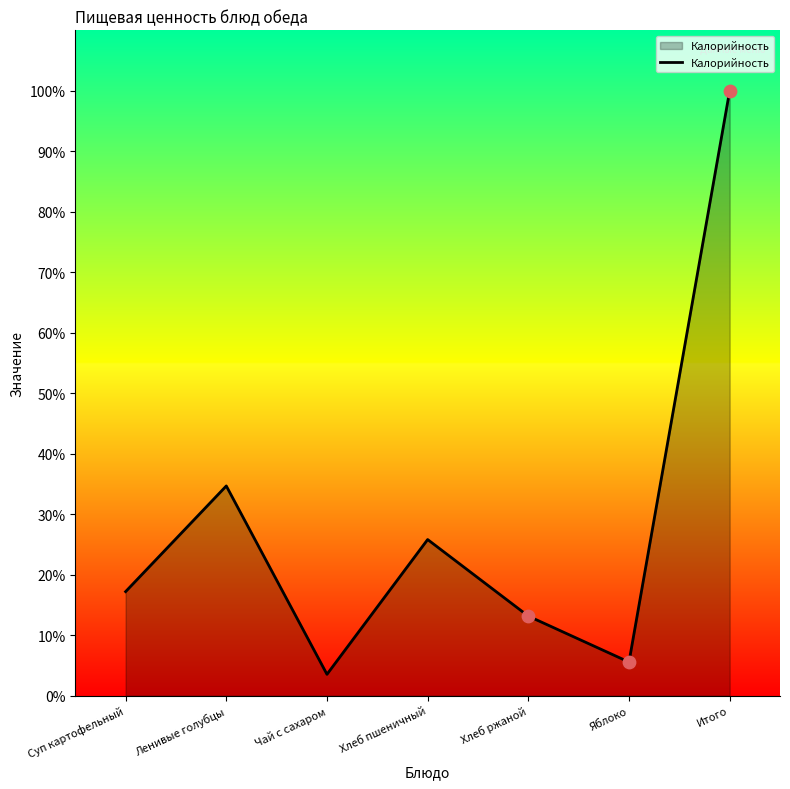

Between Суп картофельный and Итого, which is larger?

Итого